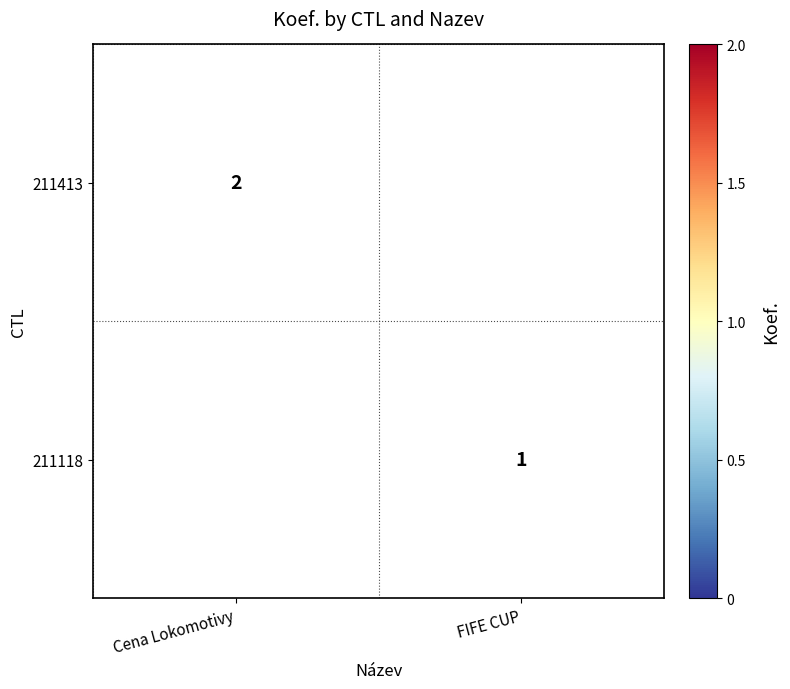

The 211413 series shows 1 at Cena Lokomotivy. True or false?

False